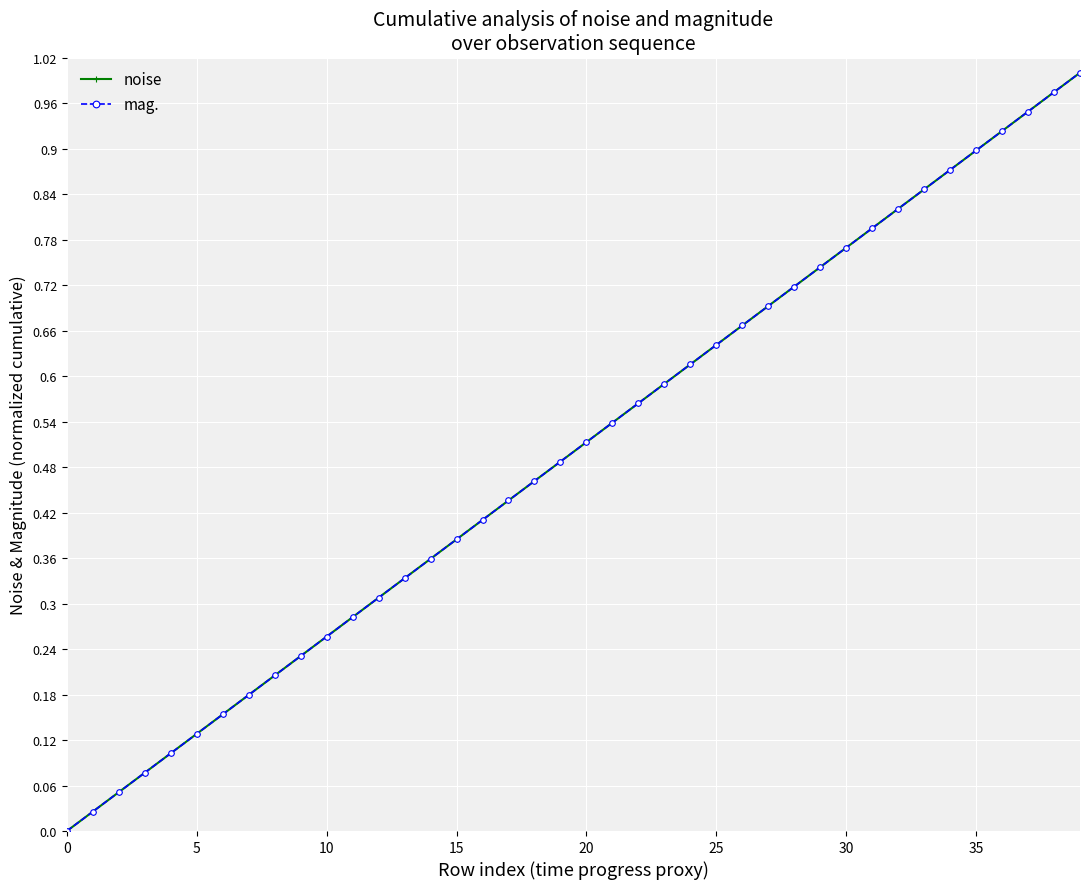

Is this an area chart (filled region under the line)?

No